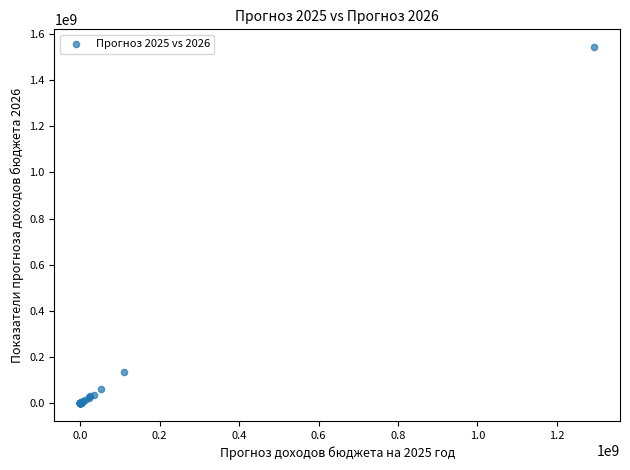

What Y value in the scatter plot is closest to 771613700?

135000000